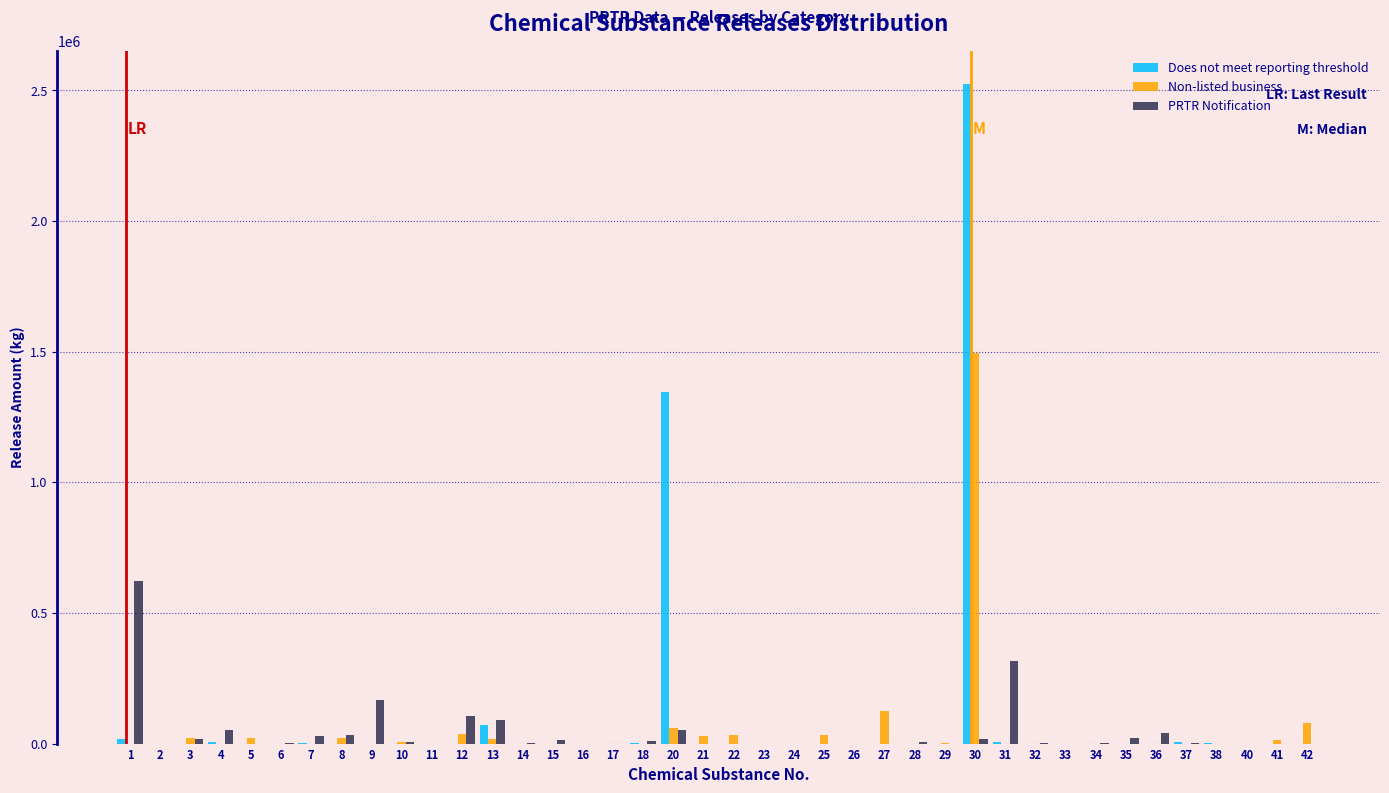

What is the sum of all Does not meet reporting threshold values?

3980791